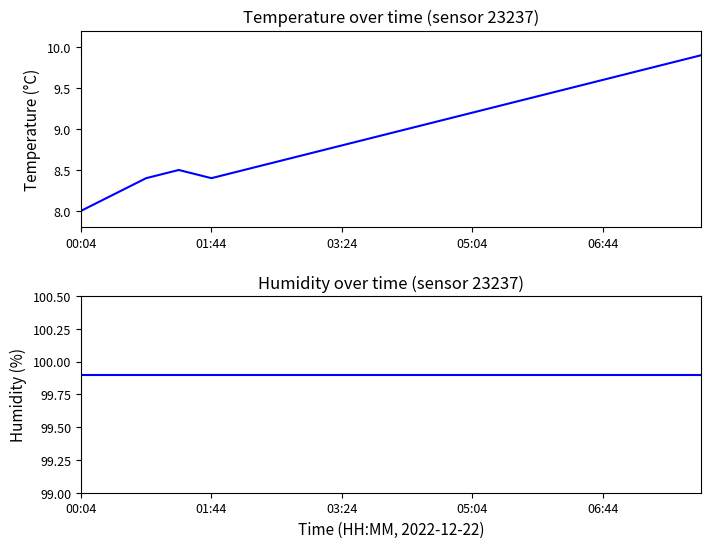

True or false: temperature and humidity cross at least once.

False